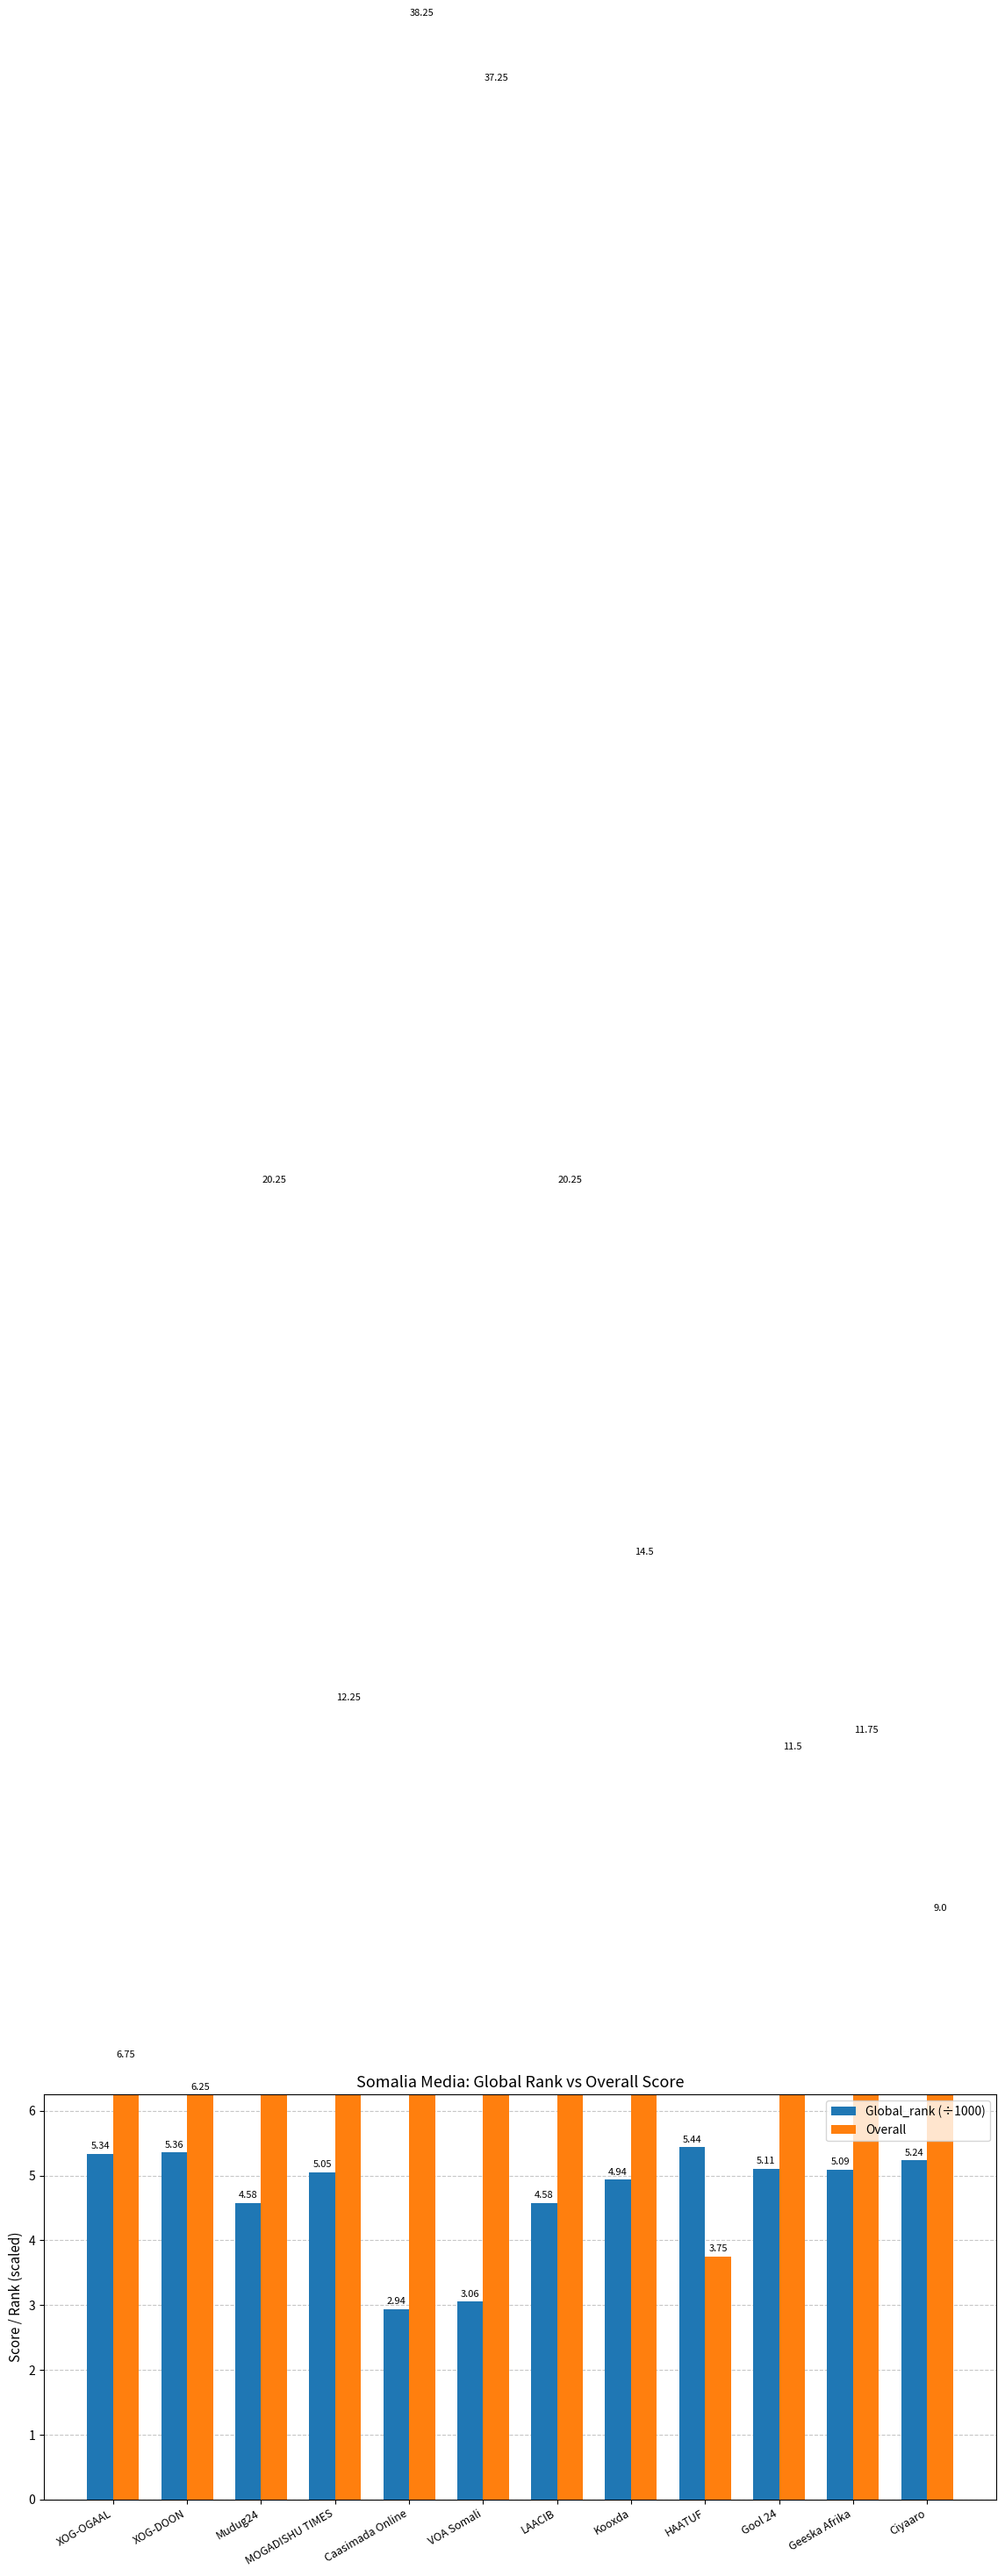

Reading right to left, transcribe all the data shown in this chart.

Global_rank (÷1000): Ciyaaro=5.2	Geeska Afrika=5.1	Gool 24=5.1	HAATUF=5.4	Kooxda=4.9	LAACIB=4.6	VOA Somali=3.1	Caasimada Online=2.9	MOGADISHU TIMES=5.1	Mudug24=4.6	XOG-DOON=5.4	XOG-OGAAL=5.3
Overall: Ciyaaro=9.0	Geeska Afrika=11.8	Gool 24=11.5	HAATUF=3.8	Kooxda=14.5	LAACIB=20.2	VOA Somali=37.2	Caasimada Online=38.2	MOGADISHU TIMES=12.2	Mudug24=20.2	XOG-DOON=6.2	XOG-OGAAL=6.8